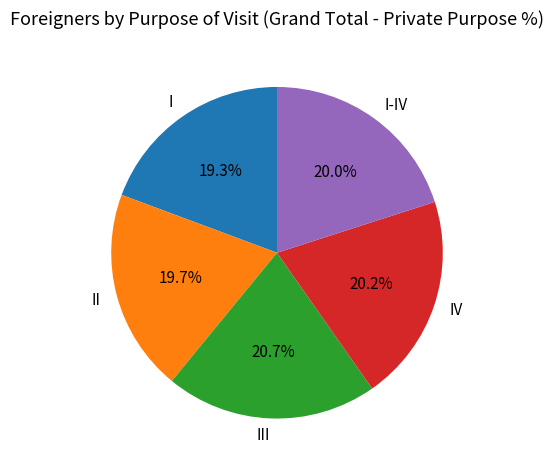

Is there any slice that represents more than half of the pie?

No